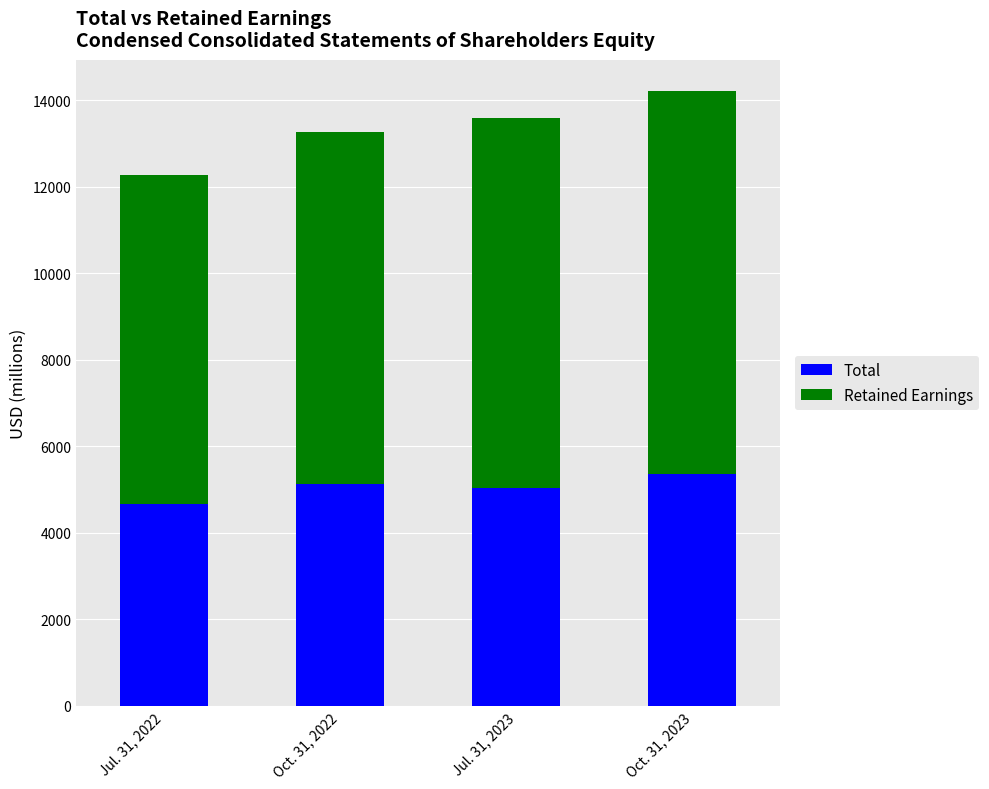

What are all the series names shown in the legend?

Total, Retained Earnings